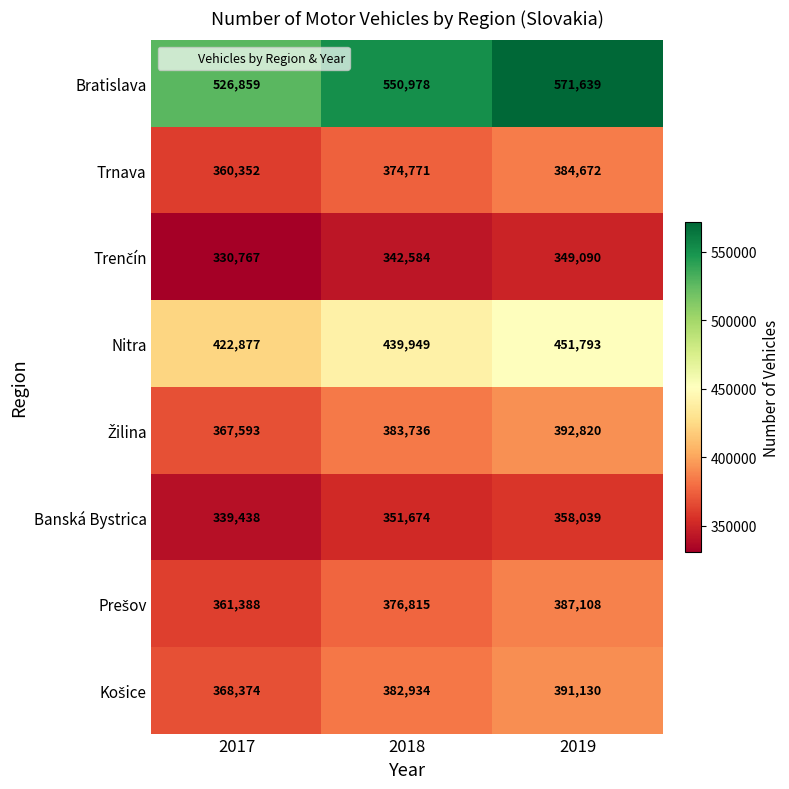

What is the average value of the Banská Bystrica series?

349717